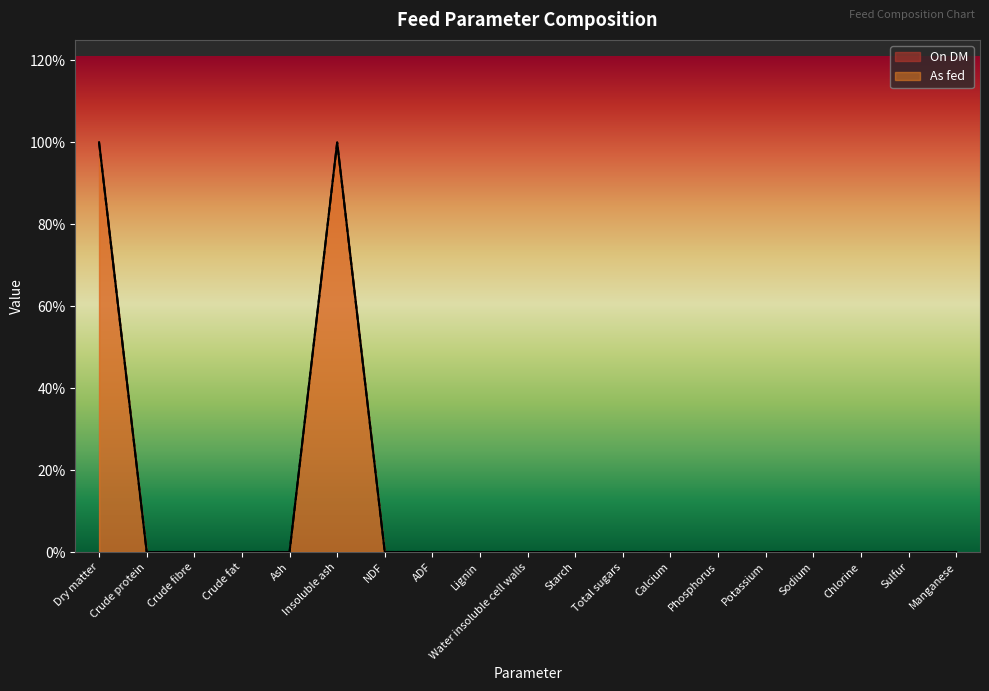

What are all the series names shown in the legend?

On DM, As fed